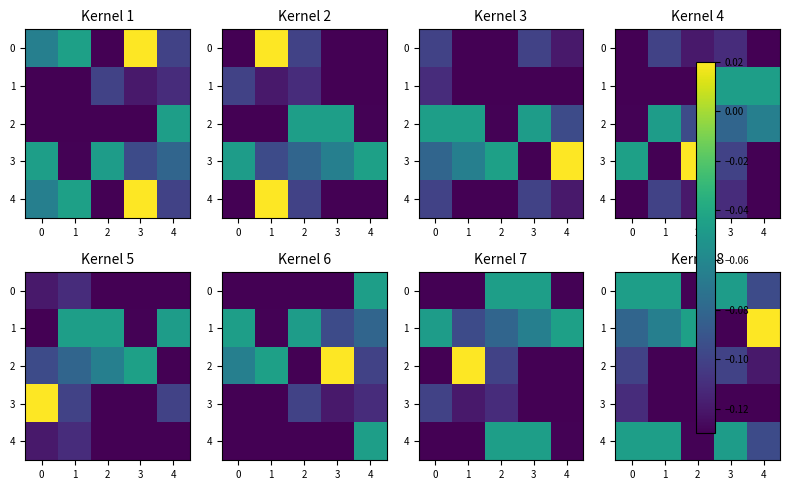

What is the average value of the 1 series?

-0.1